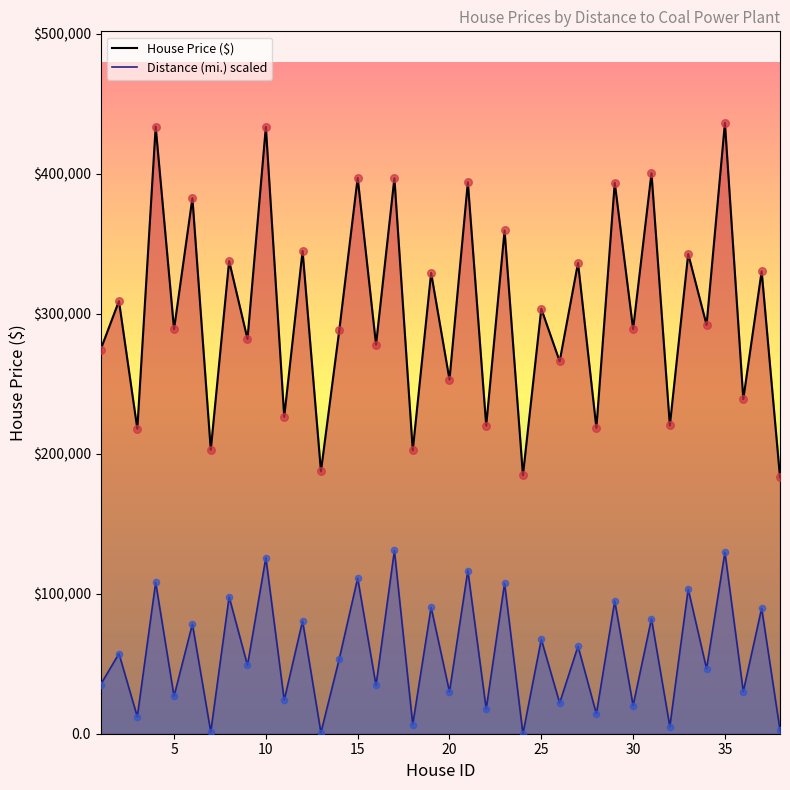

Which series contains the highest Y value?

House Price ($) line